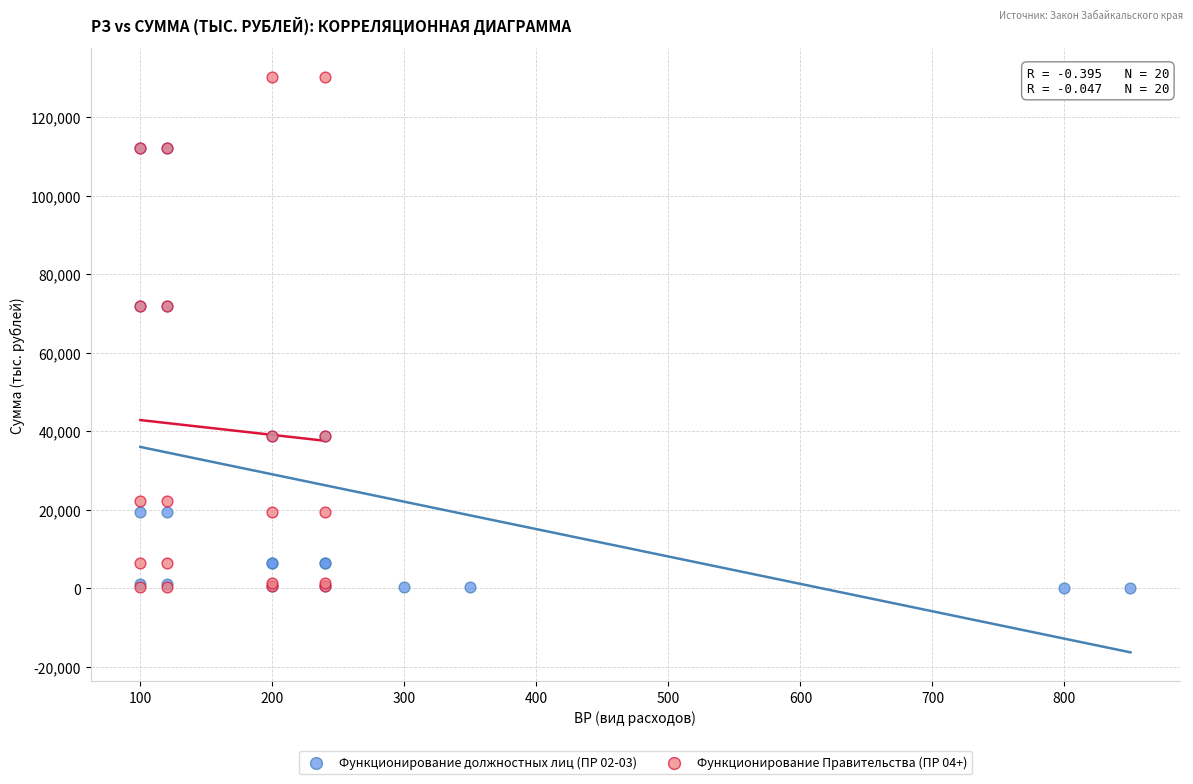

Which series contains the highest Y value?

Функционирование Правительства (ПР 04+)